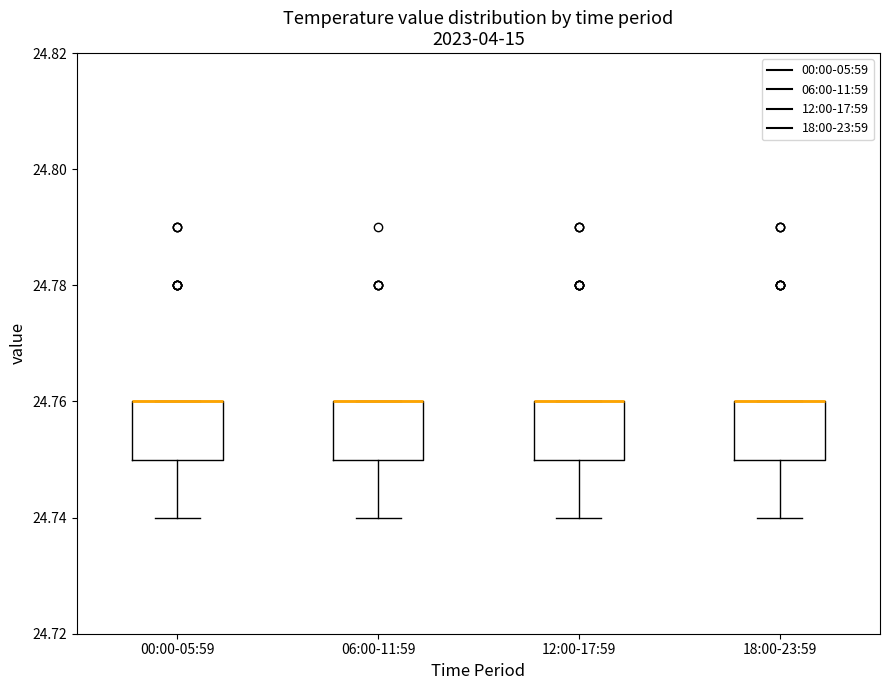

Reading left to right, read every box against the y-axis: the position of its median line, the range the box covers, and the ends of its whiskers. The values are not printed on the chart, so give them approximately, as read against the axis.

00:00-05:59: median 24.76 (drawn on the box's upper edge), box 24.75 to 24.76, whiskers 24.74 to 24.76
06:00-11:59: median 24.76 (drawn on the box's upper edge), box 24.75 to 24.76, whiskers 24.74 to 24.76
12:00-17:59: median 24.76 (drawn on the box's upper edge), box 24.75 to 24.76, whiskers 24.74 to 24.76
18:00-23:59: median 24.76 (drawn on the box's upper edge), box 24.75 to 24.76, whiskers 24.74 to 24.76